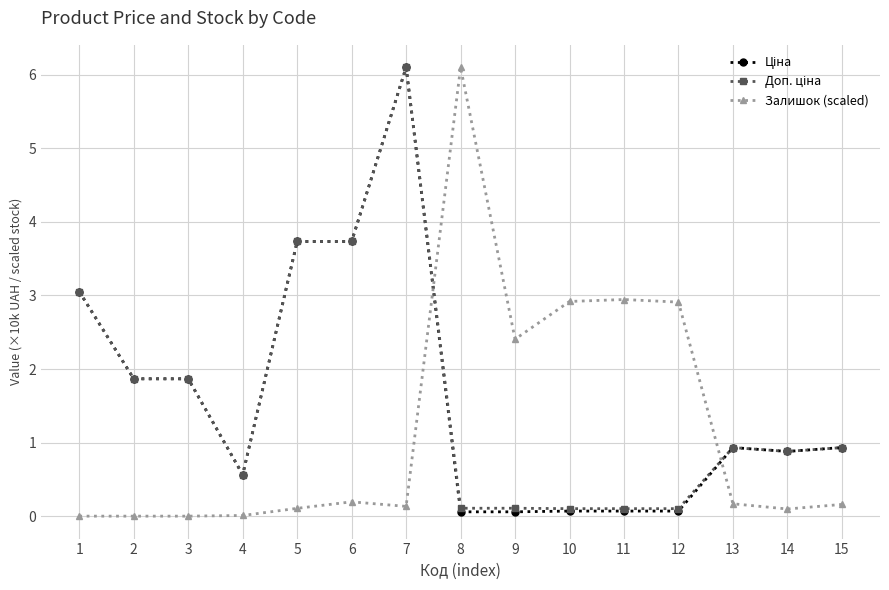

What is the difference between the highest and lowest values at 2?

1.9